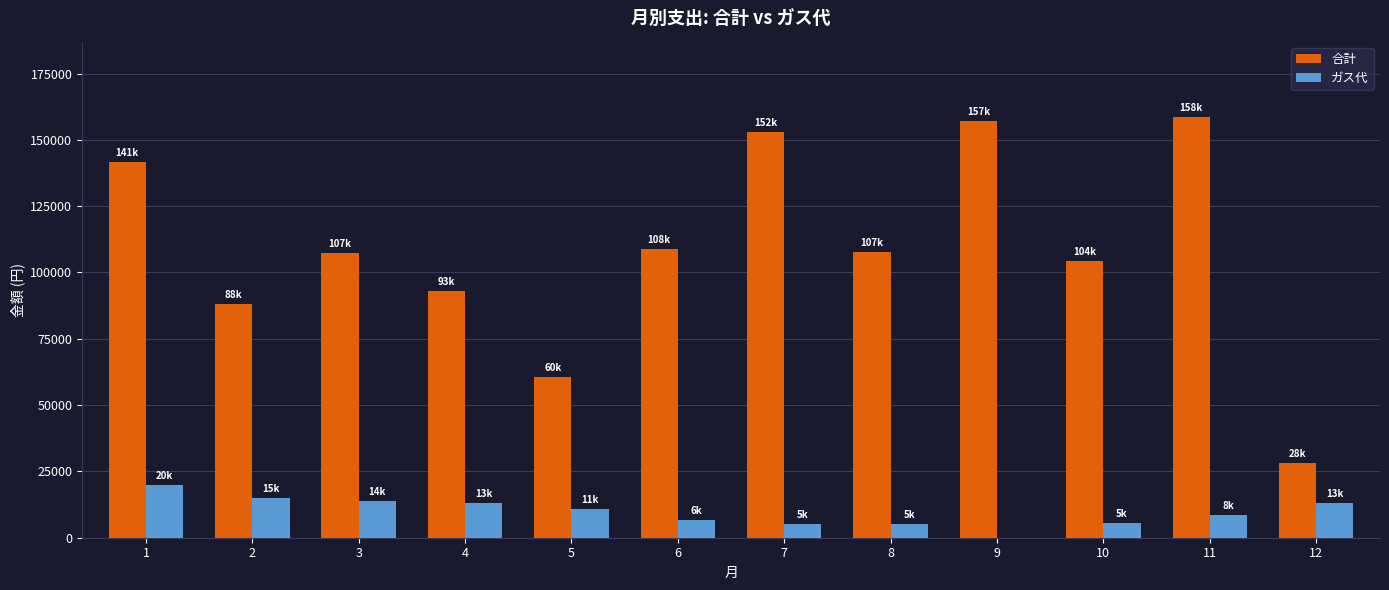

How many categories are shown in the chart?

12